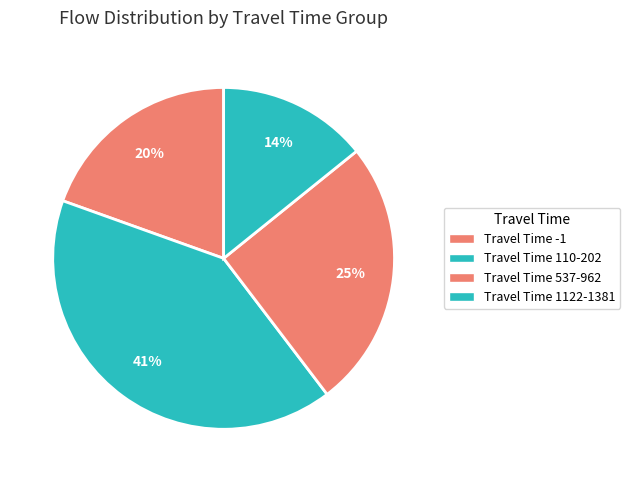

Is there any slice that represents more than half of the pie?

No